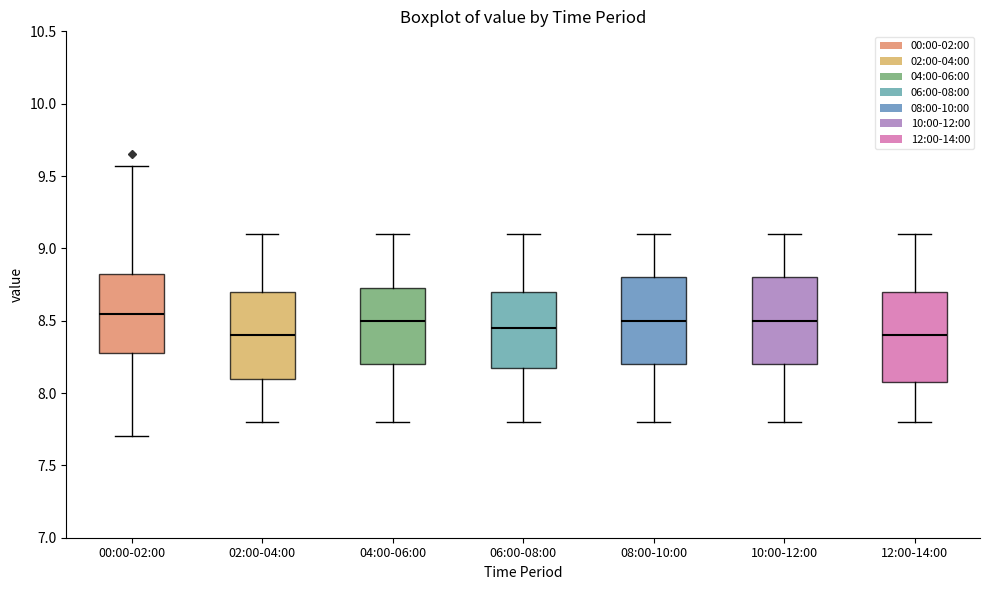

Reading left to right, transcribe this box plot: for each box, give where its median line is, the range the box spans, and where its two whiskers end, as read against the y-axis. The values are not printed on the chart, so give them approximately, as read against the axis.

00:00-02:00: median 8.55, box 8.30 to 8.80, whiskers 7.70 to 9.55
02:00-04:00: median 8.40, box 8.10 to 8.70, whiskers 7.80 to 9.10
04:00-06:00: median 8.50, box 8.20 to 8.75, whiskers 7.80 to 9.10
06:00-08:00: median 8.45, box 8.20 to 8.70, whiskers 7.80 to 9.10
08:00-10:00: median 8.50, box 8.20 to 8.80, whiskers 7.80 to 9.10
10:00-12:00: median 8.50, box 8.20 to 8.80, whiskers 7.80 to 9.10
12:00-14:00: median 8.40, box 8.10 to 8.70, whiskers 7.80 to 9.10